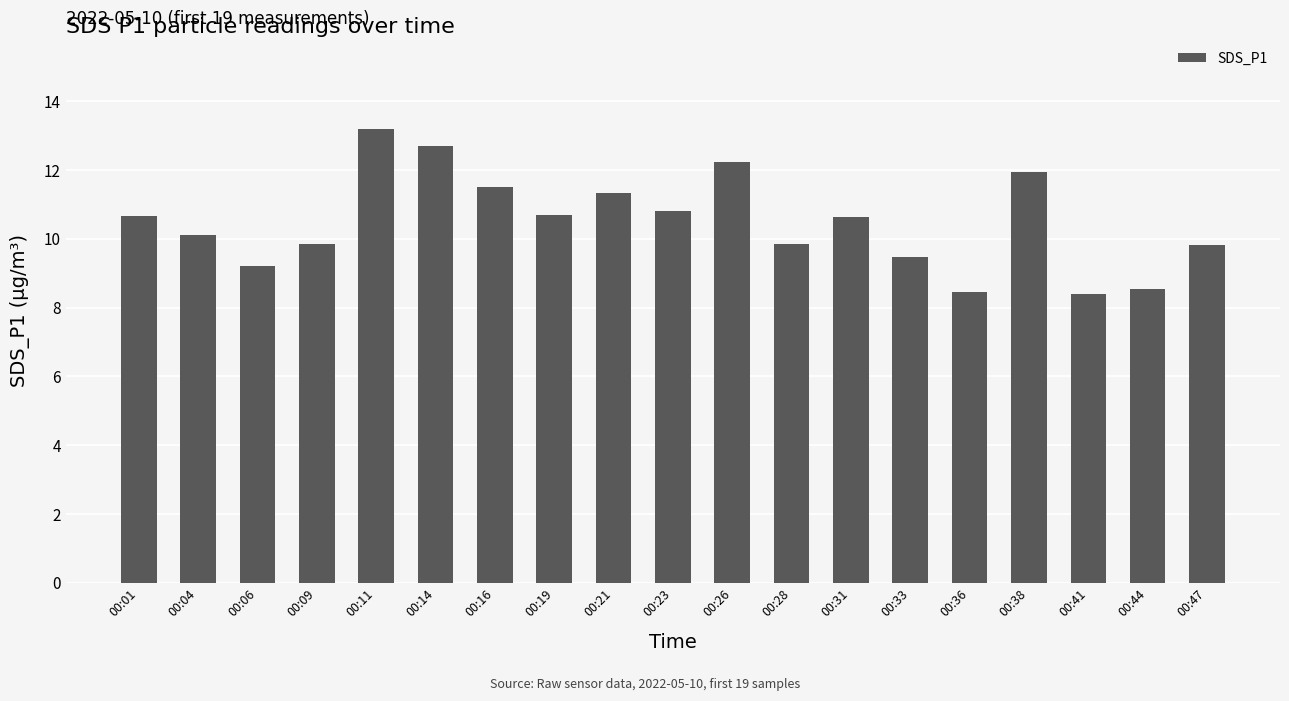

What is the average value?

10.5